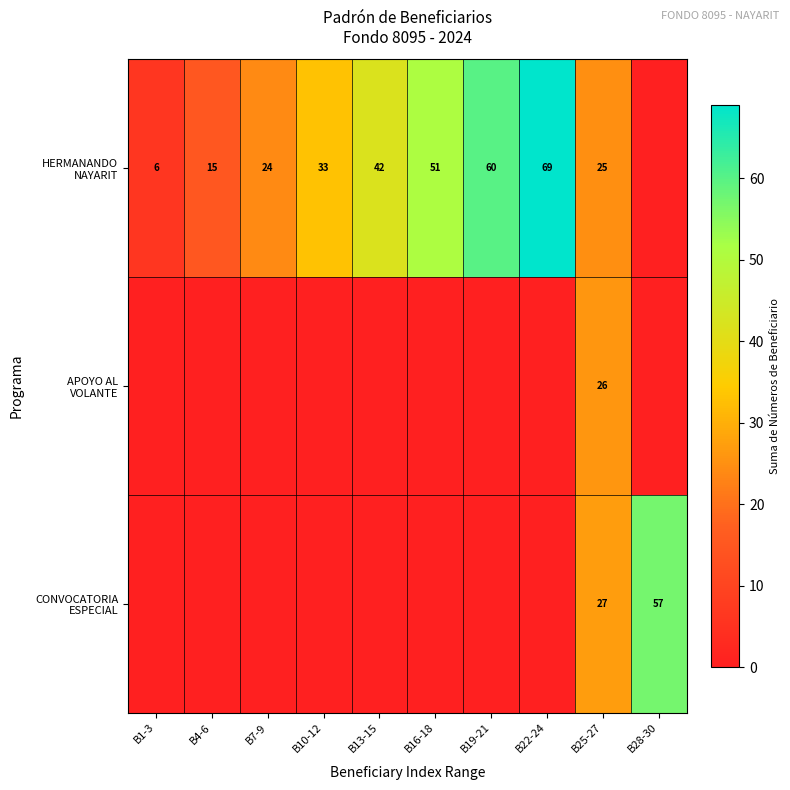

How many categories are shown in the chart?

10